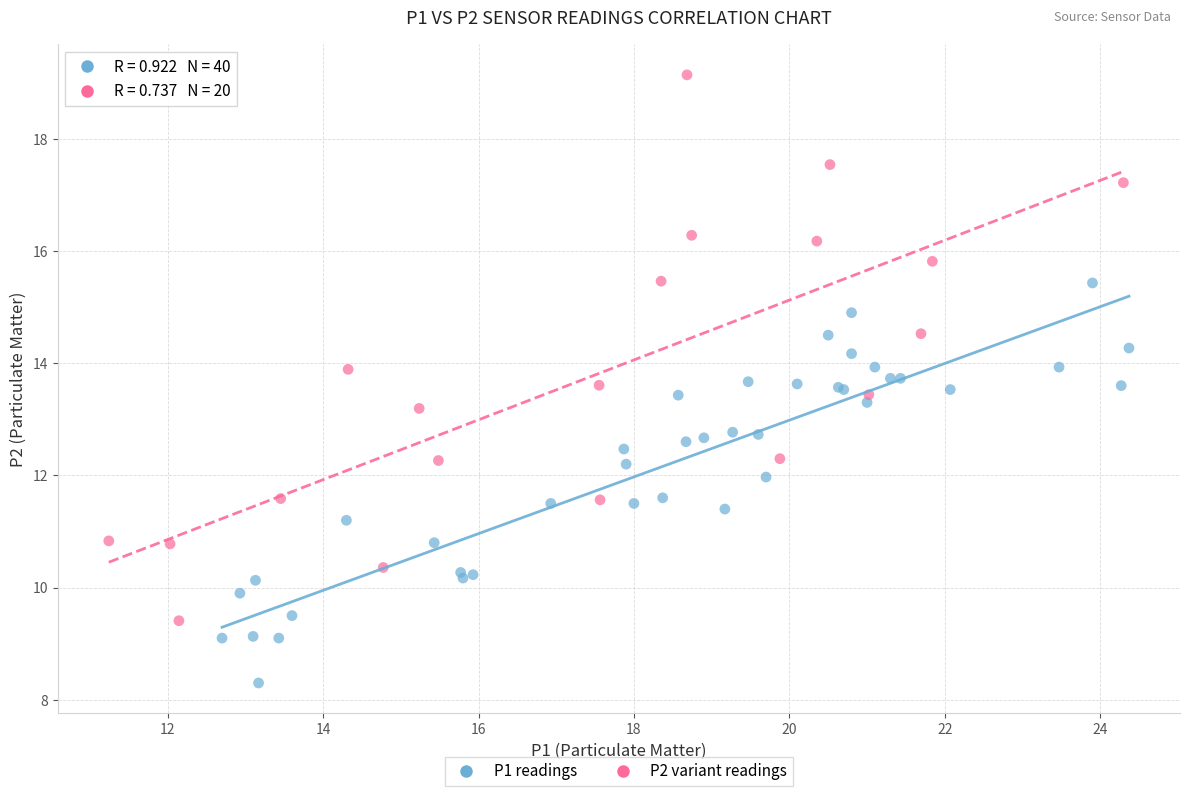

Which series contains the highest Y value?

P2 variant readings